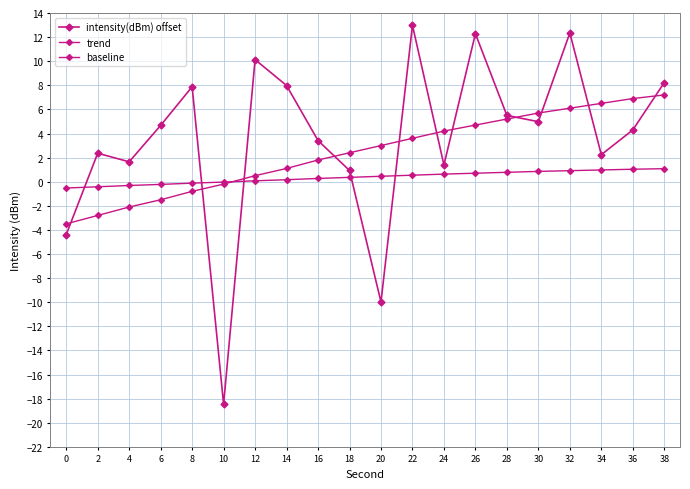

How many lines are shown in the chart?

3